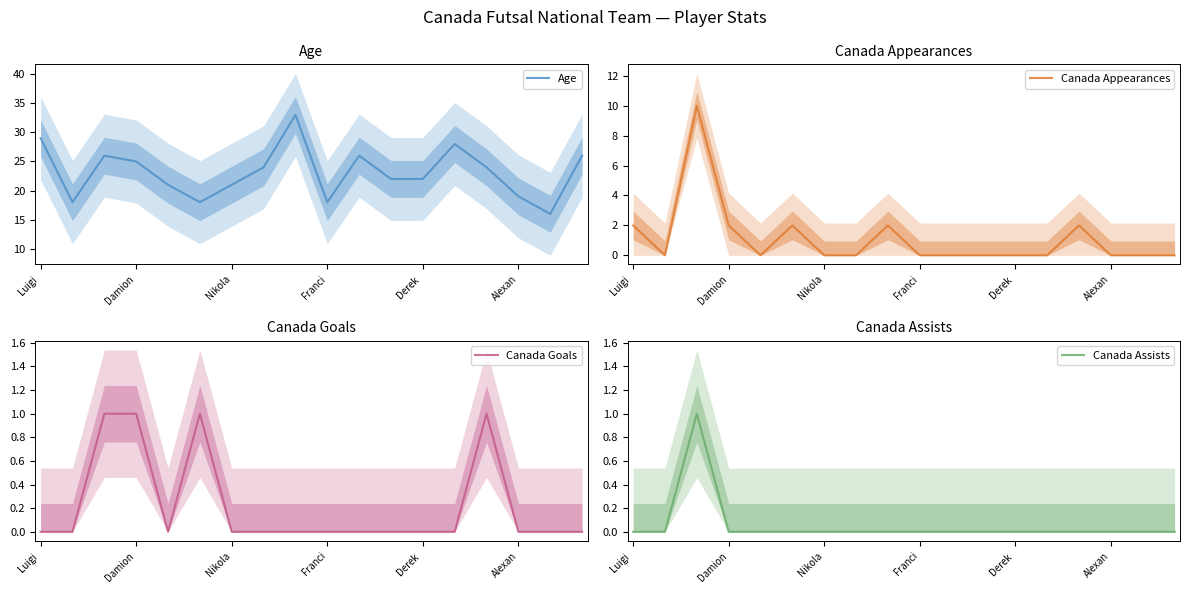

The Age series shows 18 at Franci. True or false?

True